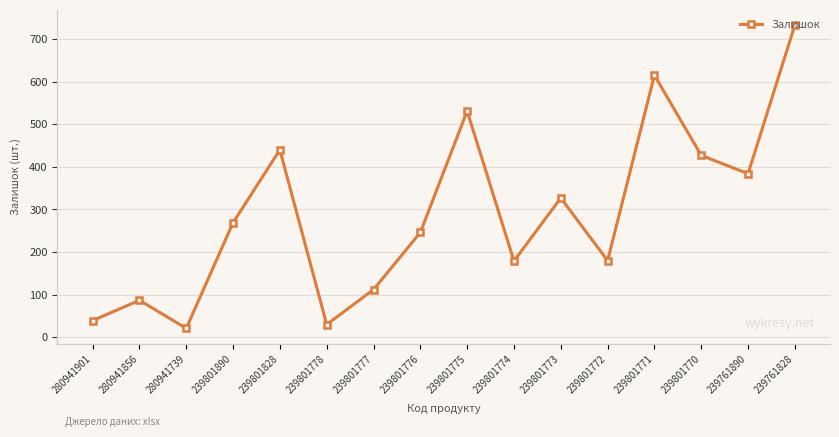

What is the difference between the values at 239801771 and 280941901?

576